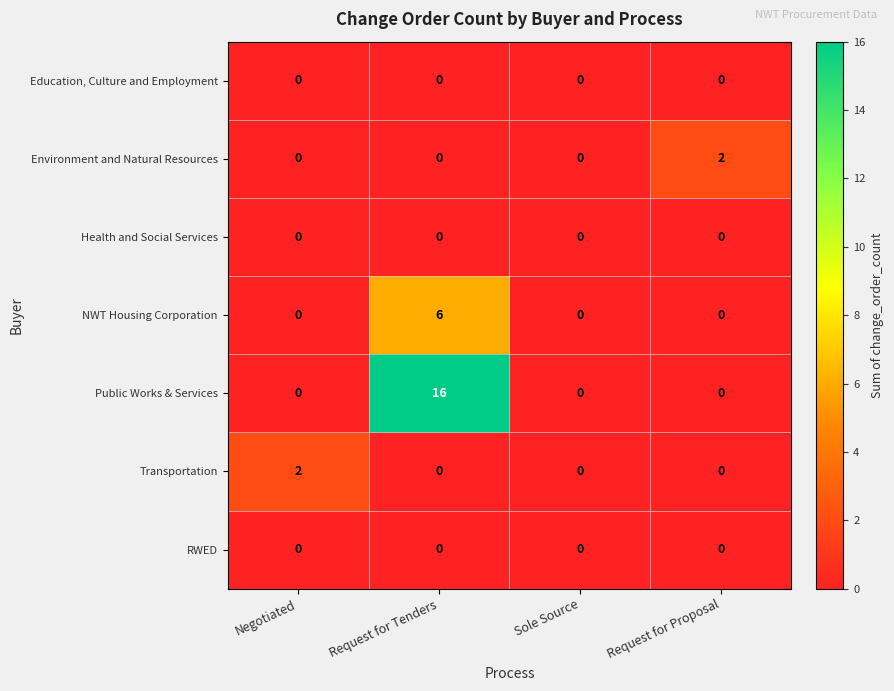

The RWED series shows 0 at Sole Source. True or false?

True